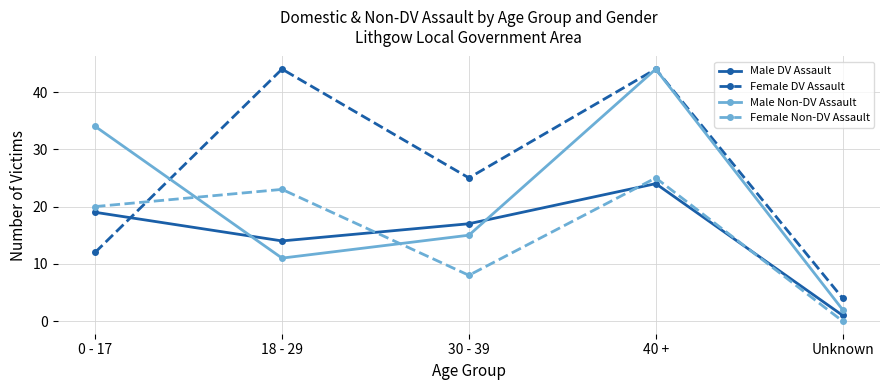

Is this an area chart (filled region under the line)?

No